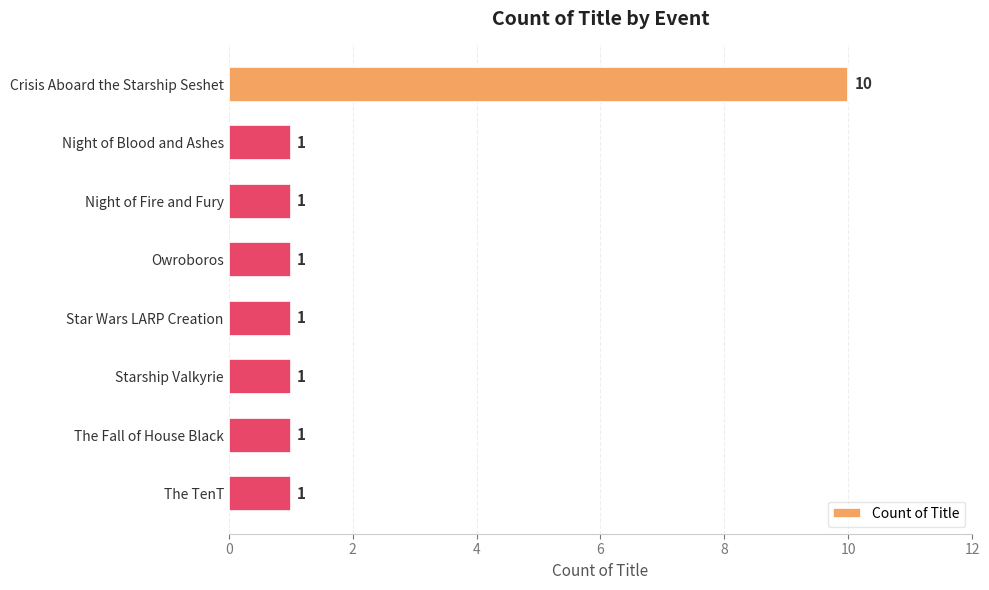

What is the minimum value shown in the chart?

1